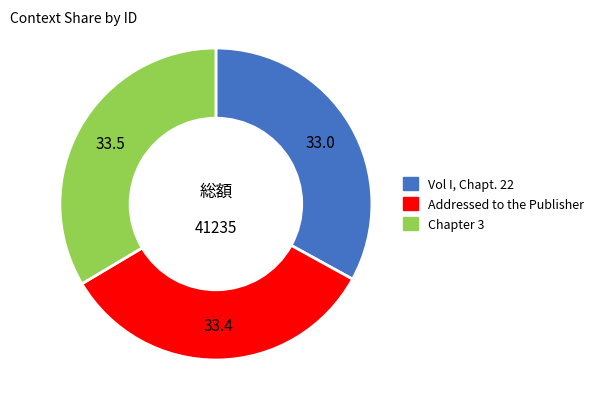

How many slices are in this pie chart?

3